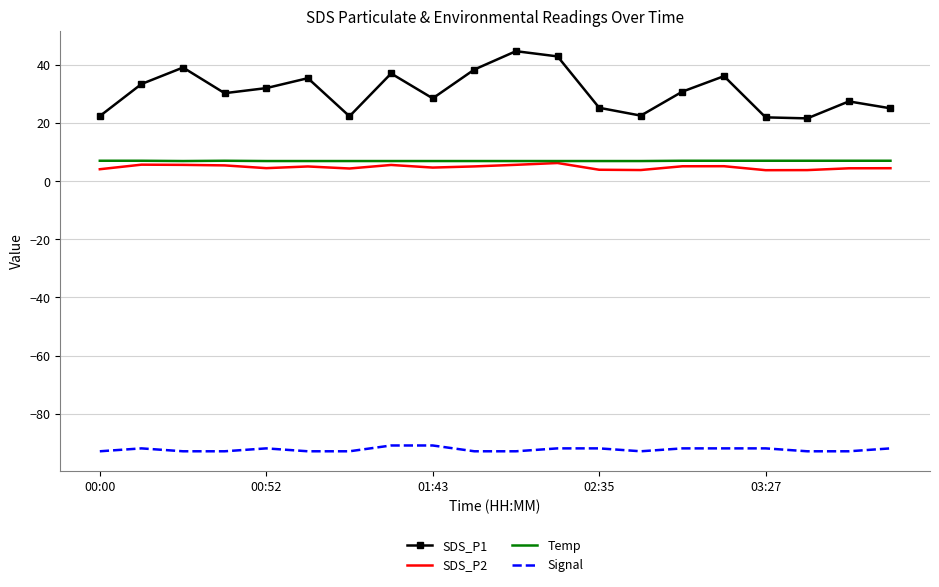

True or false: Signal and SDS_P2 intersect in this chart.

False